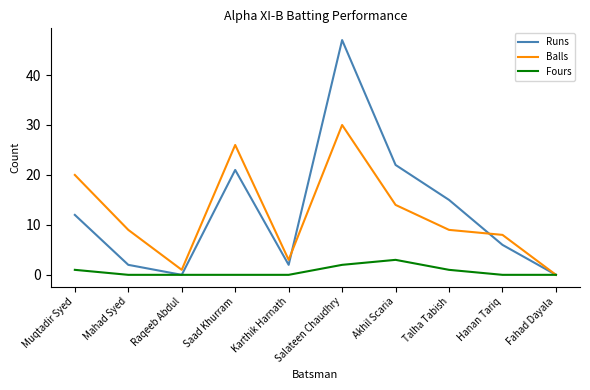

Reading left to right, list all the values displayed in this chart.

Runs: Muqtadir Syed=12	Mahad Syed=2	Raqeeb Abdul=0	Saad Khurram=21	Karthik Harnath=2	Salateen Chaudhry=47	Akhil Scaria=22	Talha Tabish=15	Hanan Tariq=6	Fahad Dayala=0
Balls: Muqtadir Syed=20	Mahad Syed=9	Raqeeb Abdul=1	Saad Khurram=26	Karthik Harnath=3	Salateen Chaudhry=30	Akhil Scaria=14	Talha Tabish=9	Hanan Tariq=8	Fahad Dayala=0
Fours: Muqtadir Syed=1	Mahad Syed=0	Raqeeb Abdul=0	Saad Khurram=0	Karthik Harnath=0	Salateen Chaudhry=2	Akhil Scaria=3	Talha Tabish=1	Hanan Tariq=0	Fahad Dayala=0